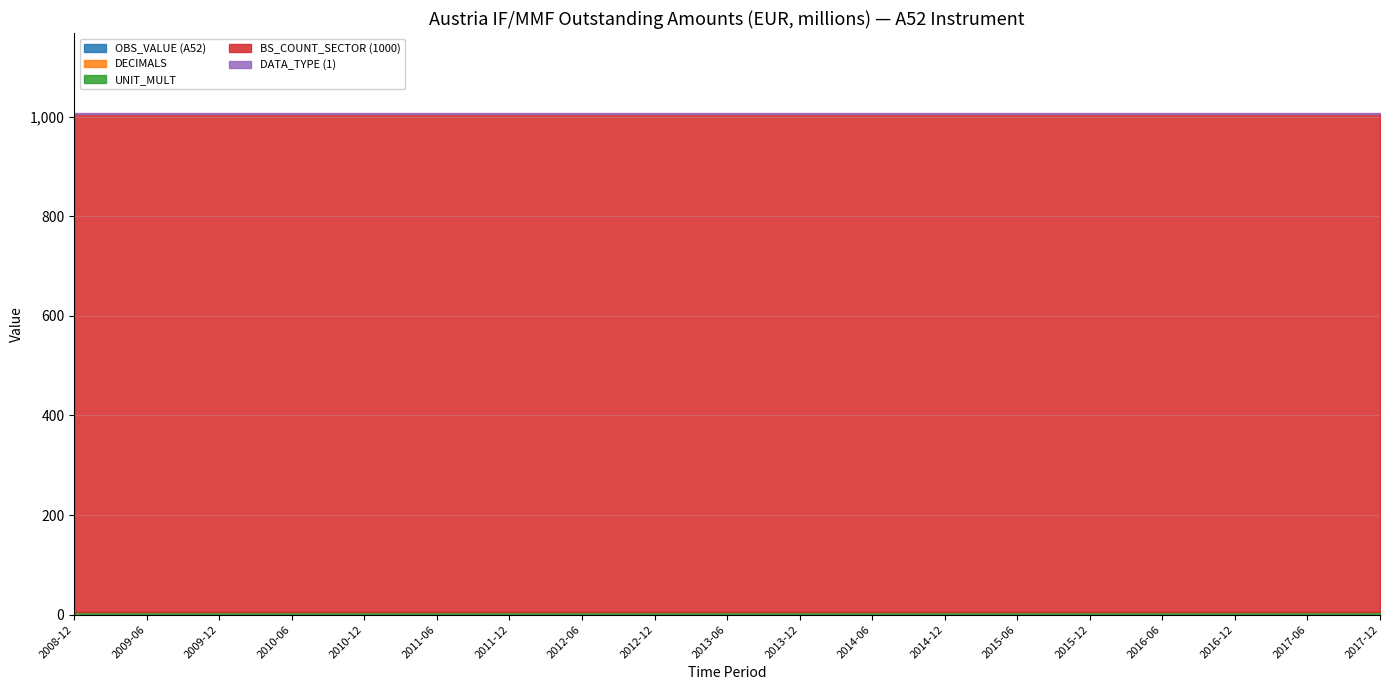

Is it true that BS_COUNT_SECTOR (1000) equals 1791 at 2011-12?

False